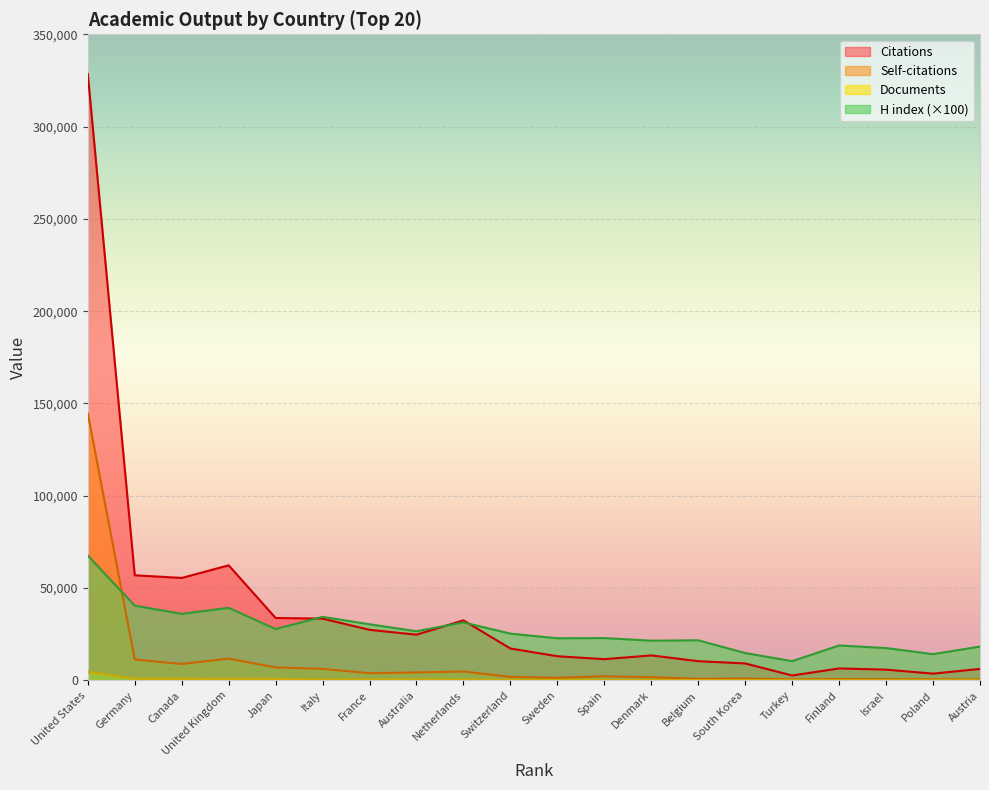

At which label does H index reach its minimum?

Turkey